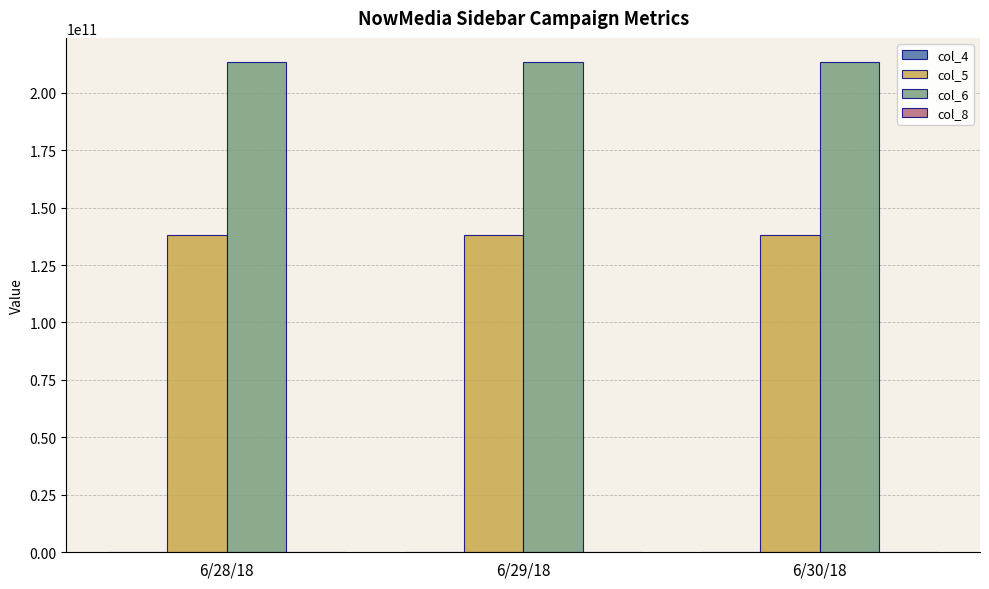

What is the maximum value shown in the chart?

213170567339